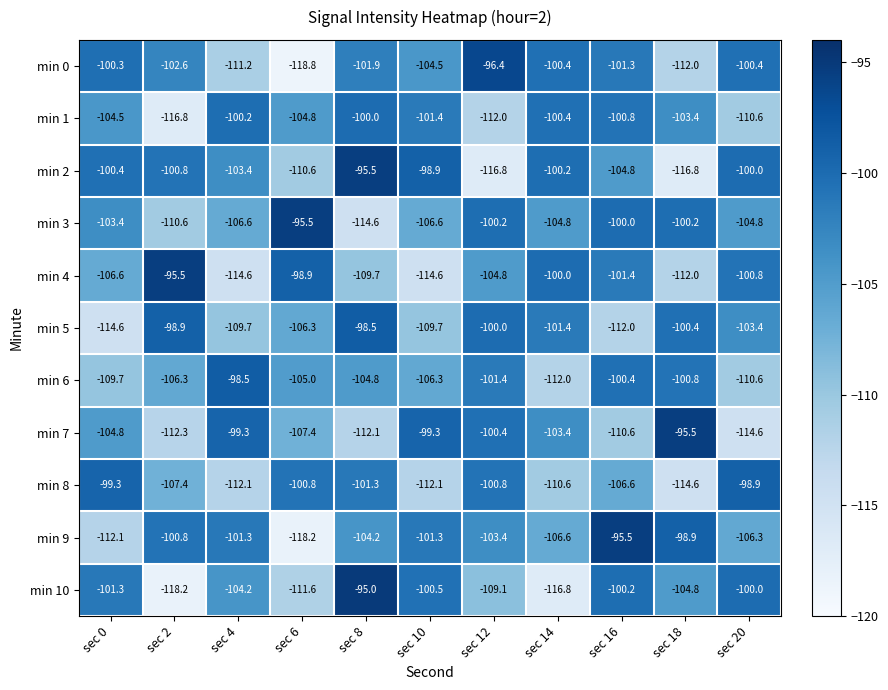

The value of min 5 at sec 6 is -27.3. True or false?

False